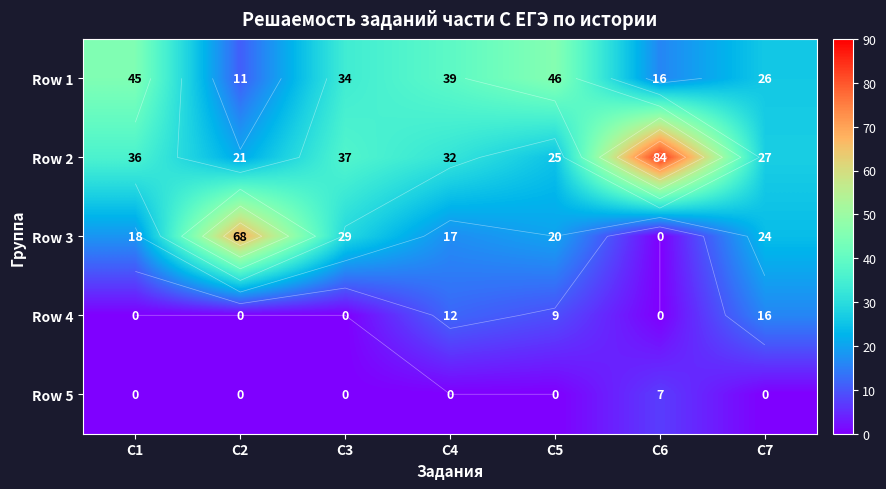

Which category has the highest value across all series?

C6